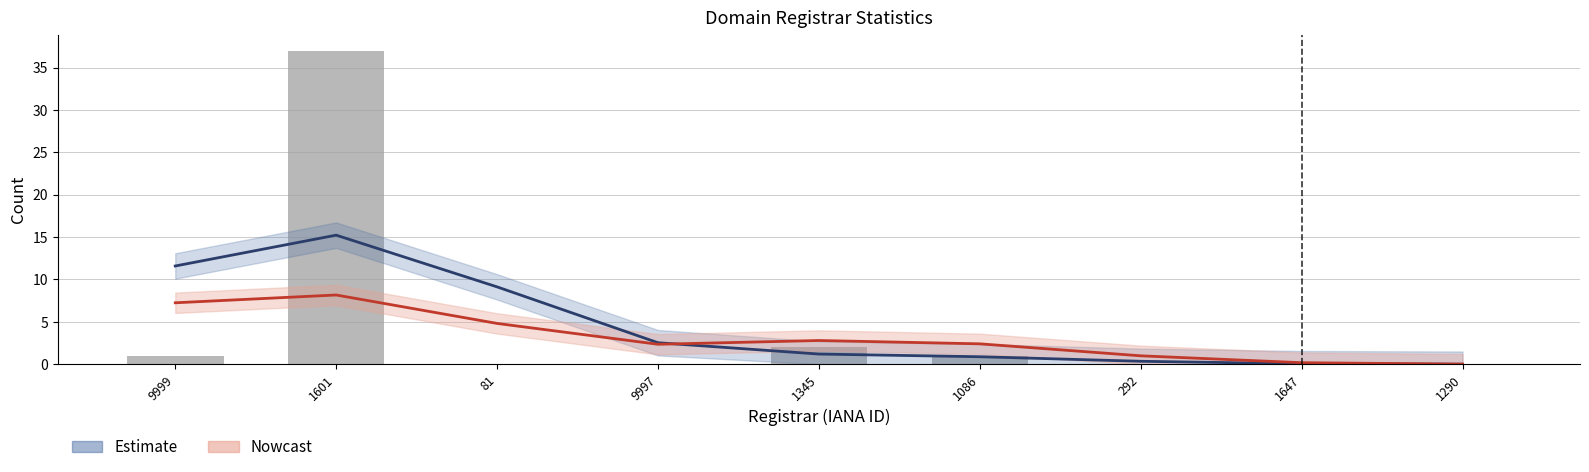

What is the difference between the maximum and minimum values?

37